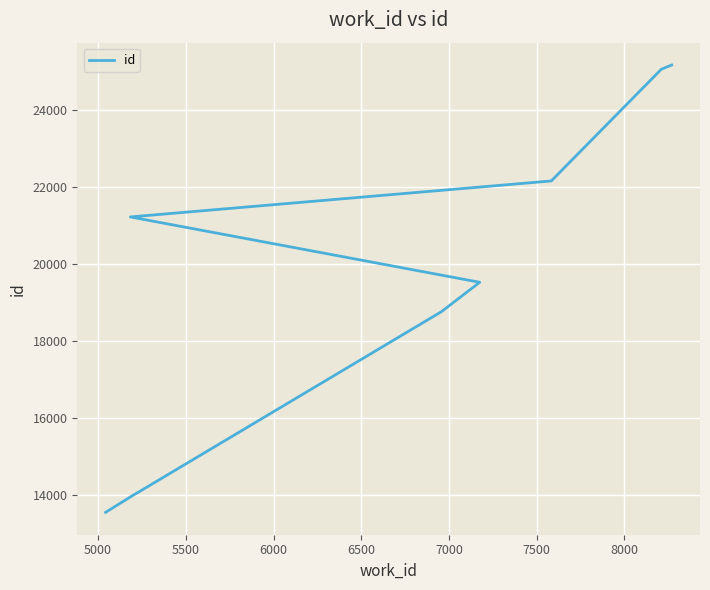

True or false: the data shows 29268 at 7000.

False